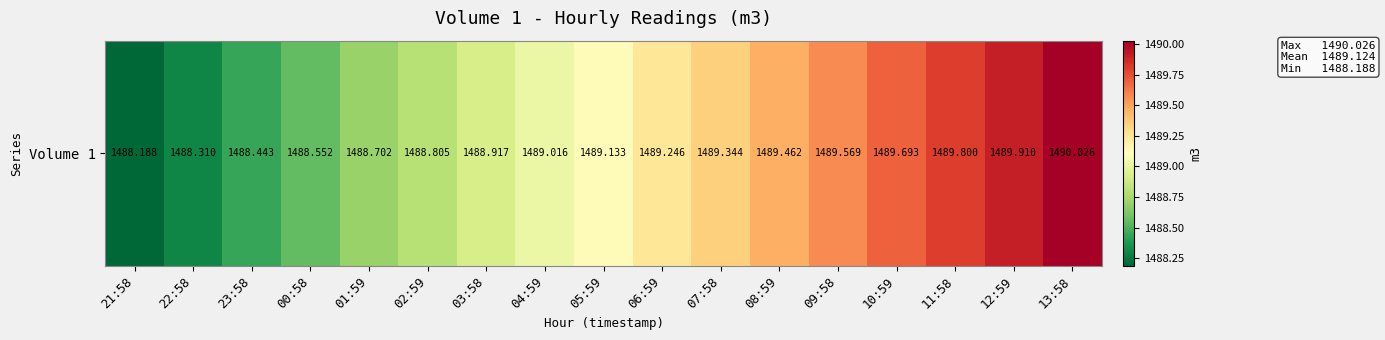

The value at 13:58 is 1490.0. True or false?

True